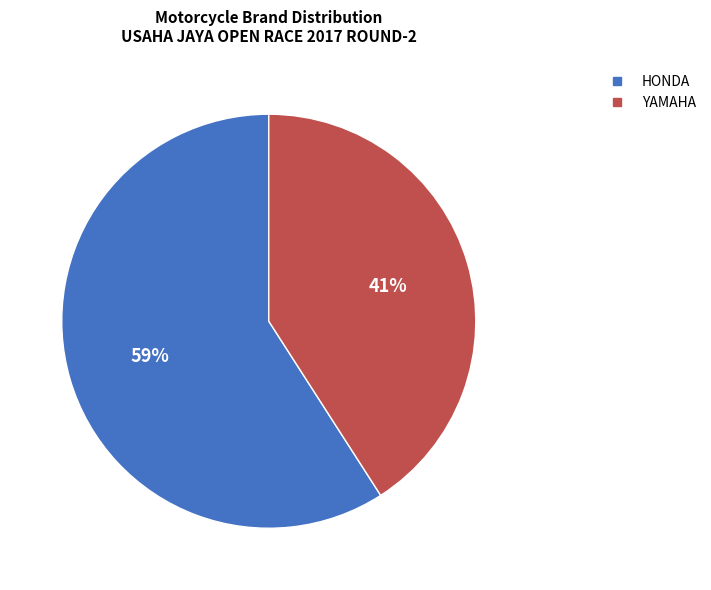

Does YAMAHA represent more than half of the total?

No